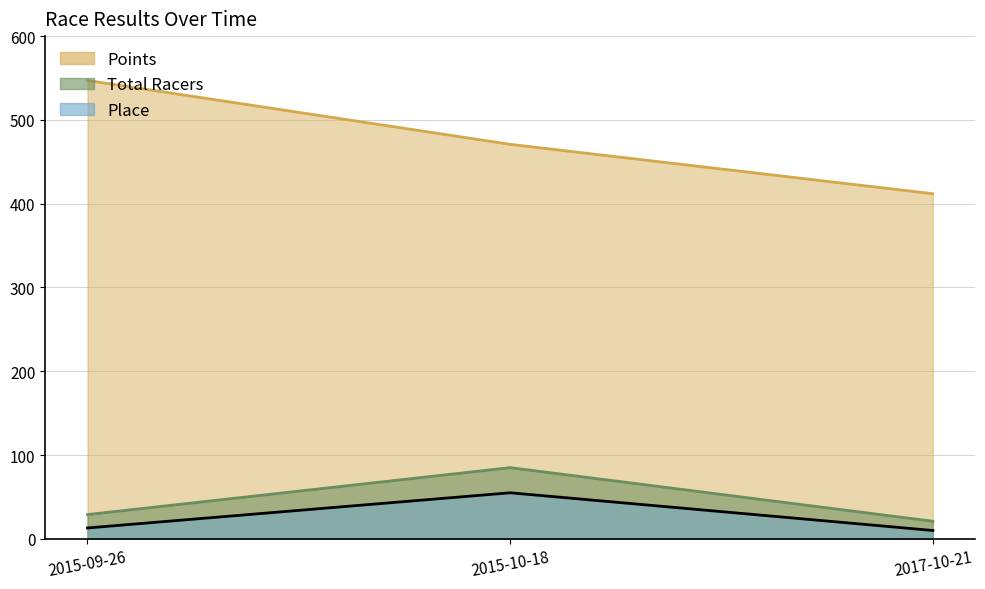

Between 2015-09-26 and 2015-10-18, which series saw the biggest shift?

Points